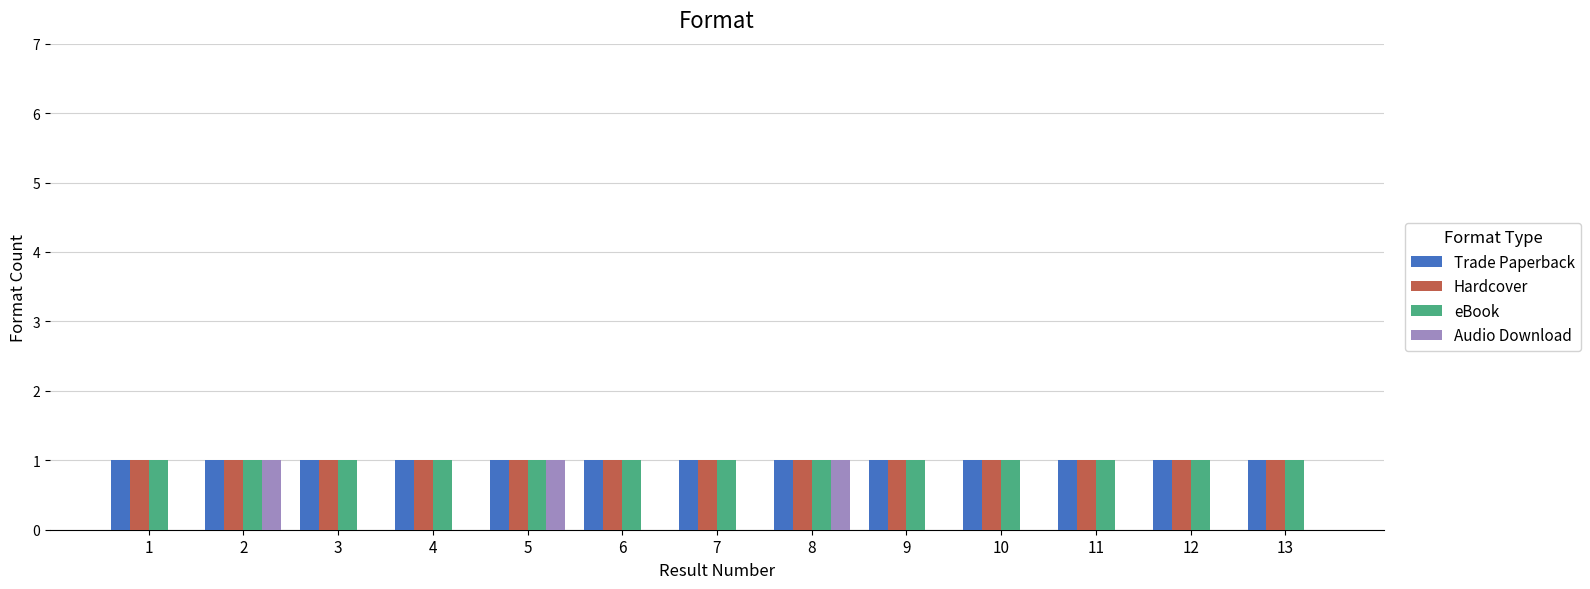

Reading left to right, list all the values displayed in this chart.

Trade Paperback: 1	1	1	1	1	1	1	1	1	1	1	1	1
Hardcover: 1	1	1	1	1	1	1	1	1	1	1	1	1
eBook: 1	1	1	1	1	1	1	1	1	1	1	1	1
Audio Download: 0	1	0	0	1	0	0	1	0	0	0	0	0